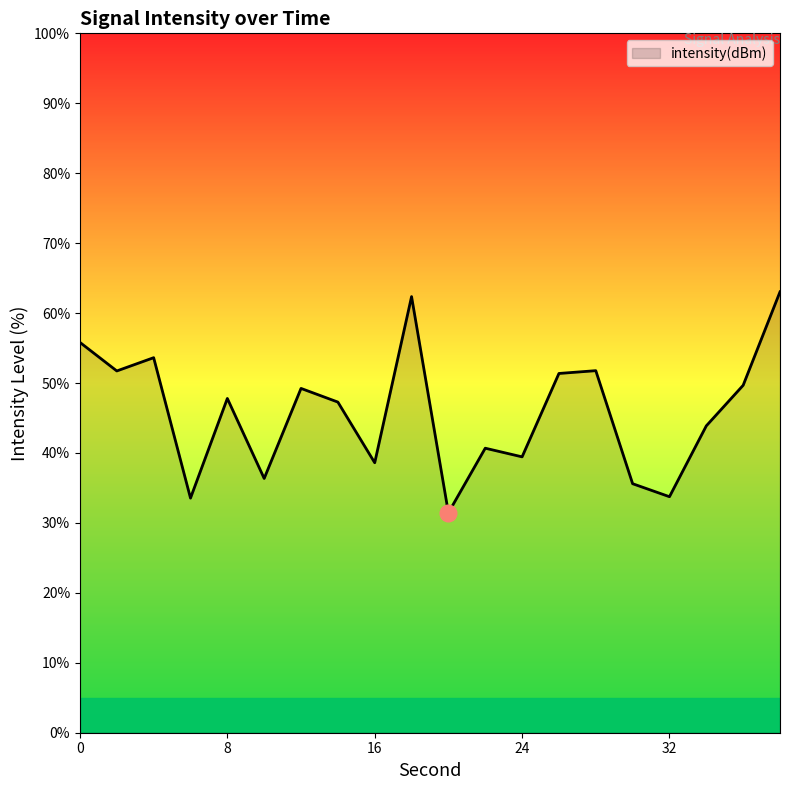

What is the smallest value displayed?

31.4